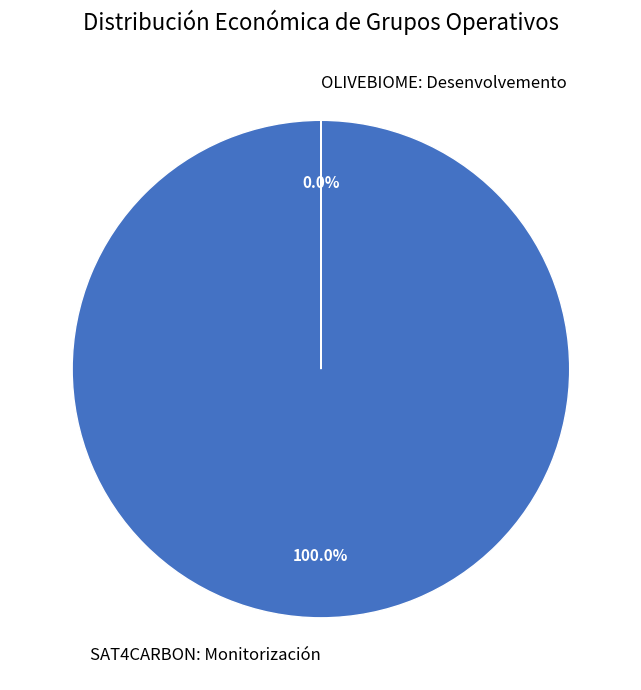

Rank the categories by value from highest to lowest.

SAT4CARBON: Monitorización, OLIVEBIOME: Desenvolvemento